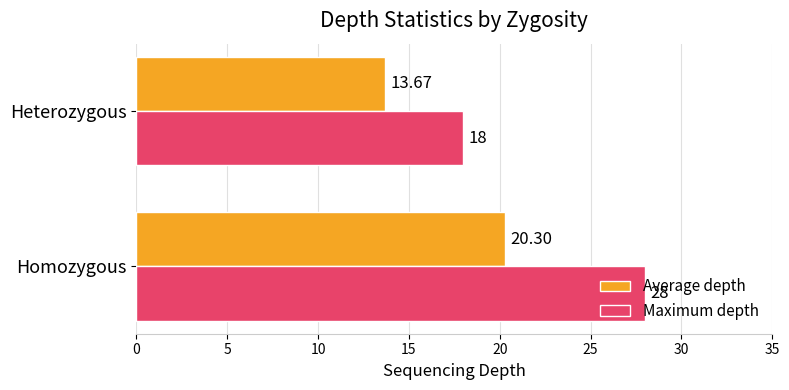

At how many categories does at least one series exceed 17?

2